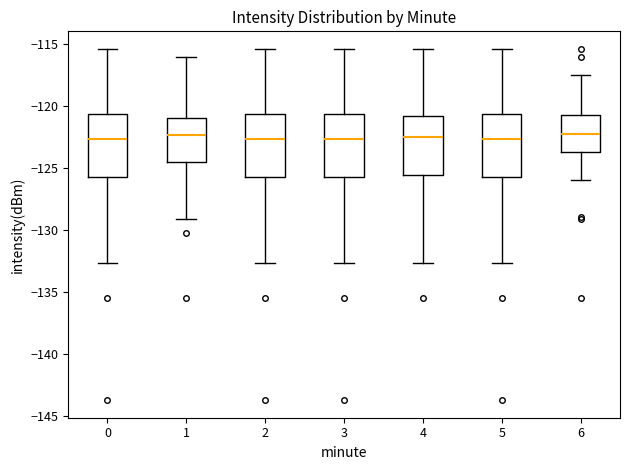

Reading left to right, read every box against the y-axis: the position of its median line, the range the box covers, and the ends of its whiskers. The values are not printed on the chart, so give them approximately, as read against the axis.

0: median -122.5, box -125.5 to -120.5, whiskers -132.5 to -115.5
1: median -122.5, box -124.5 to -121.0, whiskers -129.0 to -116.0
2: median -122.5, box -125.5 to -120.5, whiskers -132.5 to -115.5
3: median -122.5, box -125.5 to -120.5, whiskers -132.5 to -115.5
4: median -122.5, box -125.5 to -121.0, whiskers -132.5 to -115.5
5: median -122.5, box -125.5 to -120.5, whiskers -132.5 to -115.5
6: median -122.5, box -124.0 to -121.0, whiskers -126.0 to -117.5